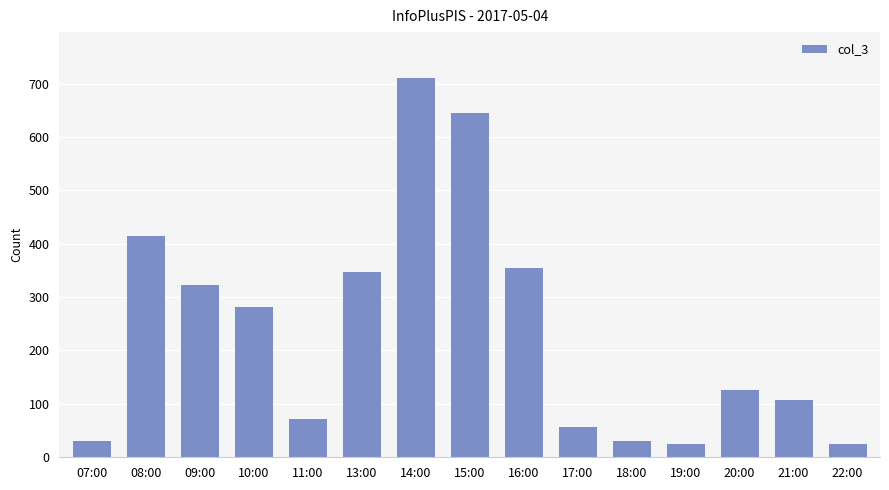

The chart shows a value of 31 at 18:00. True or false?

True